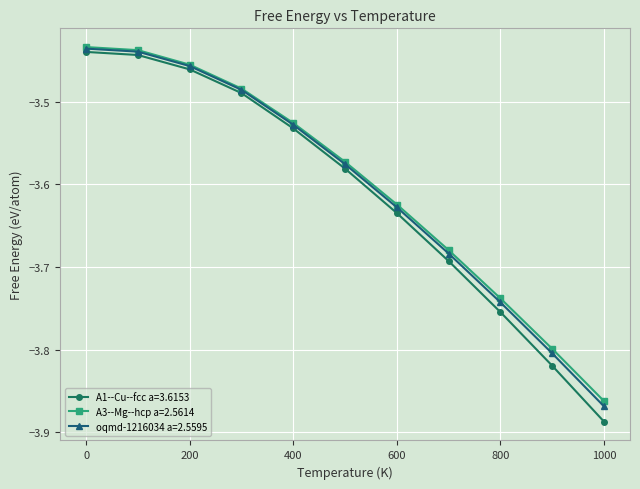

Which series has the widest spread of values?

A1--Cu--fcc a=3.6153